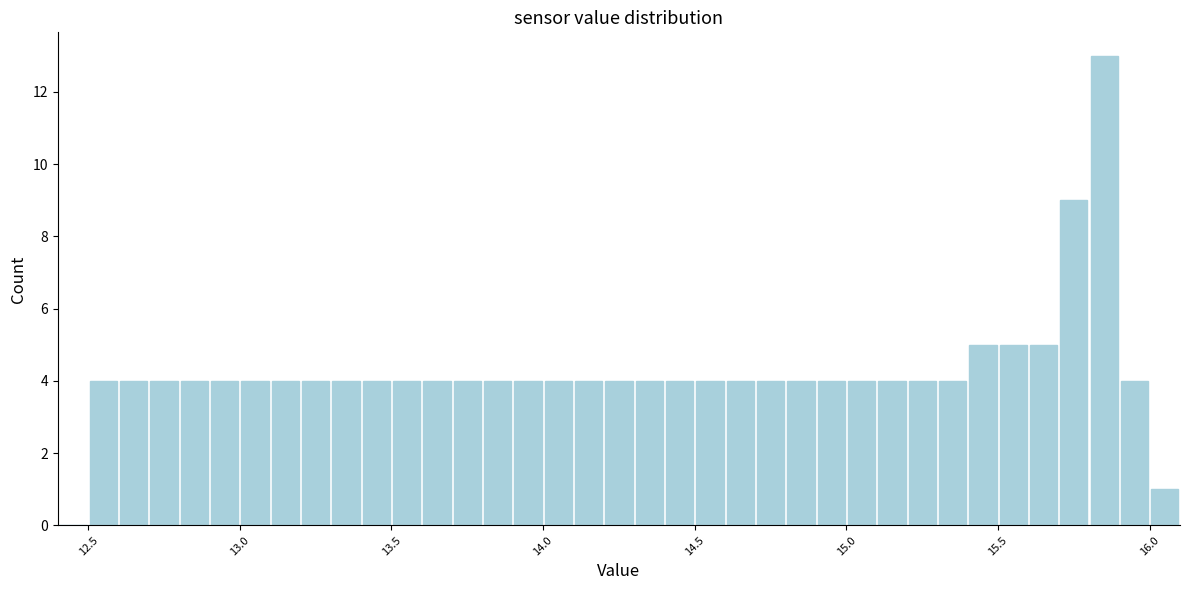

Read against the x-axis, roughly where is the centre of the tallest bar?

15.85